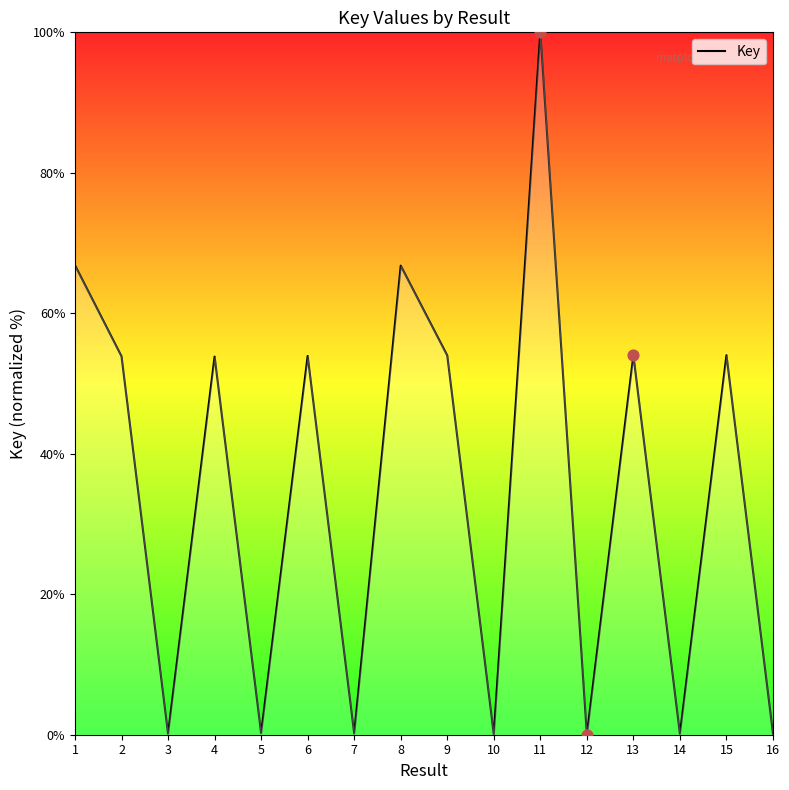

What is the difference between the maximum and minimum values?

100.0